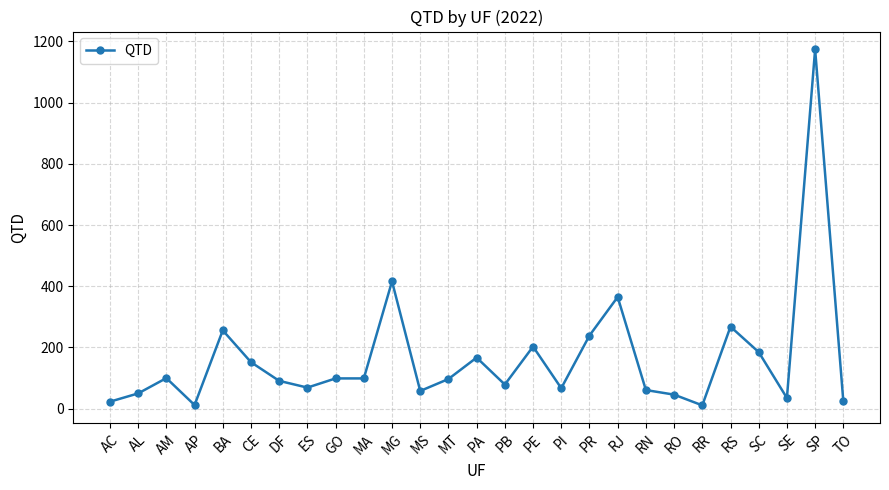

What is the difference between the maximum and minimum values?

1163